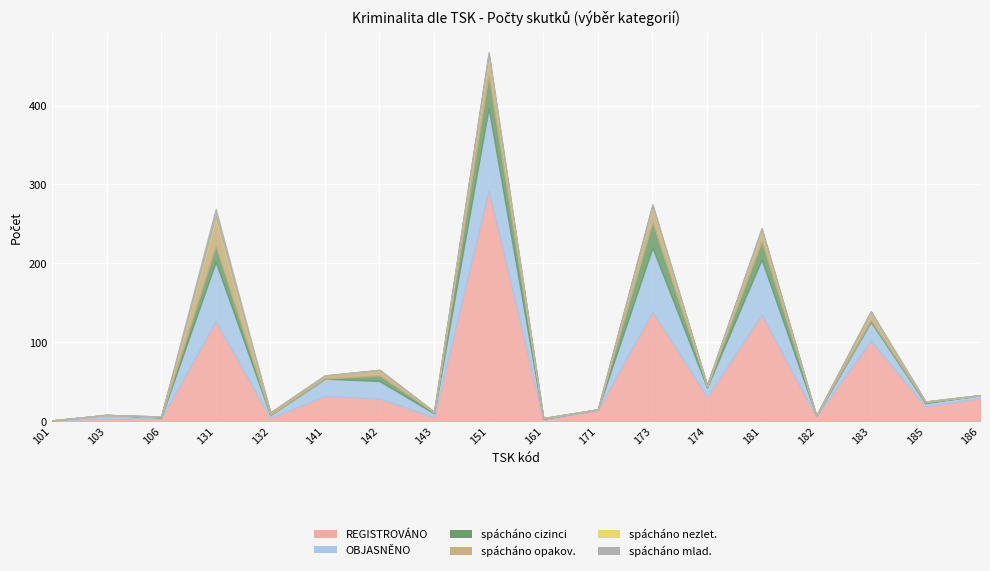

What is the maximum value shown in the chart?

293